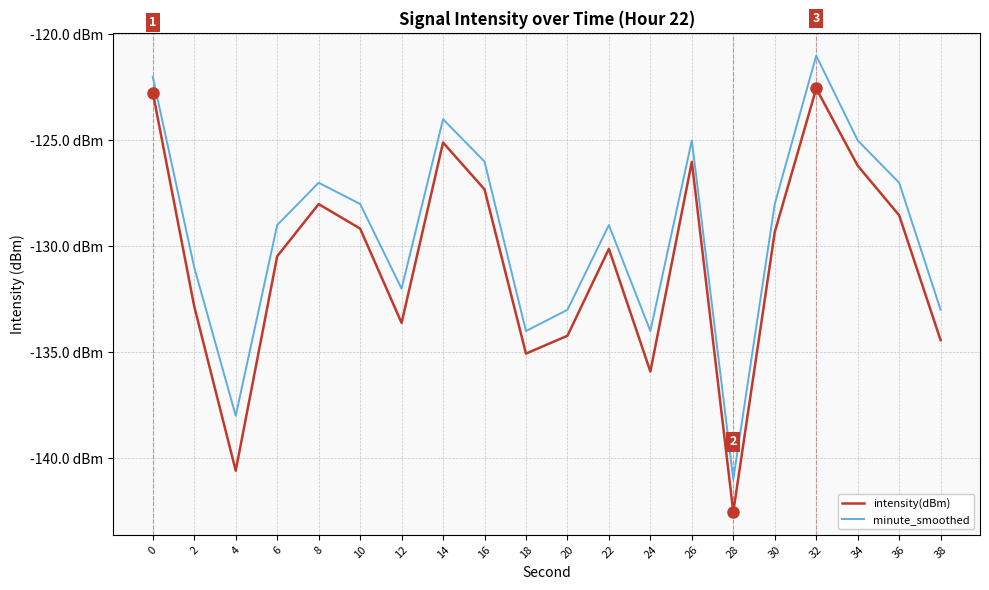

True or false: intensity(dBm) has more than 2 points higher than both neighbors.

True